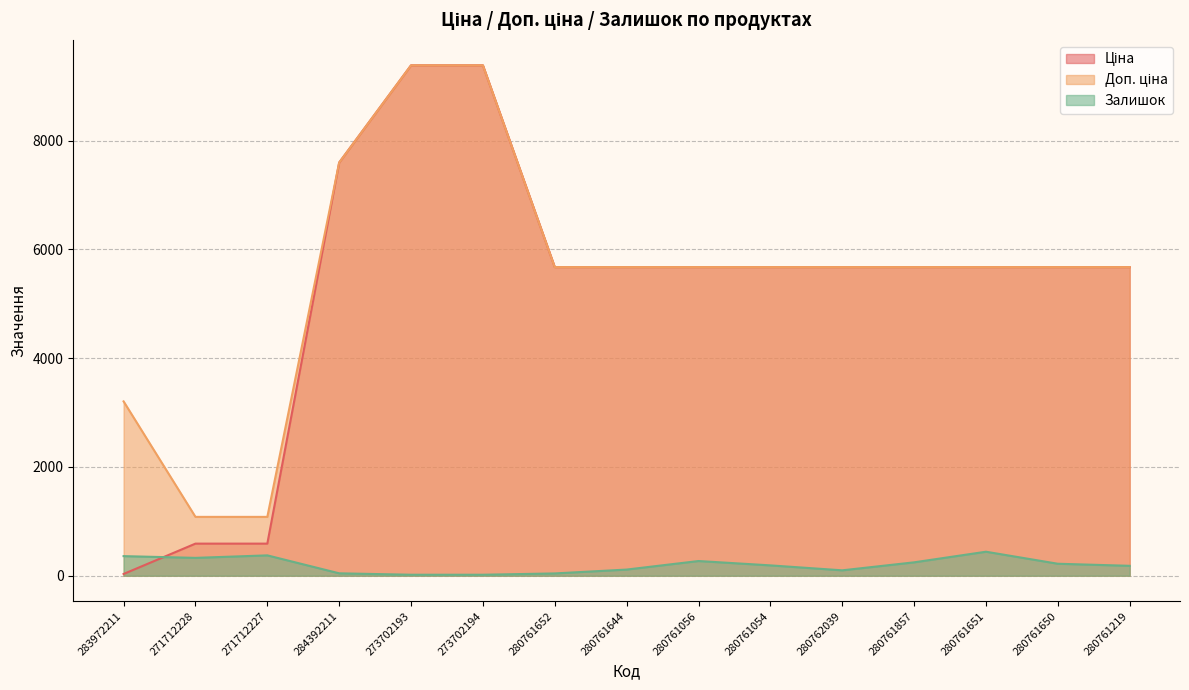

What is the label of the 15th point from the right?

283972211